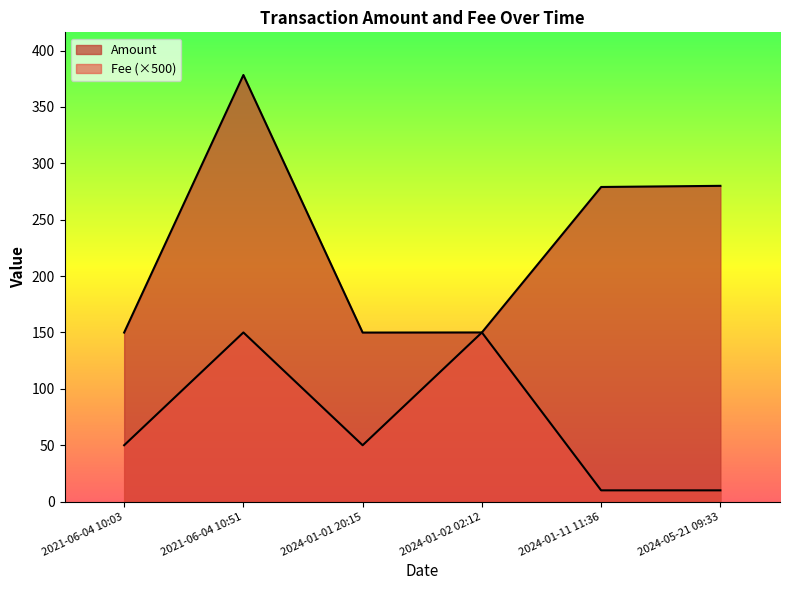

True or false: Fee has a value of 231.3 at 2024-01-02 02:12.

False